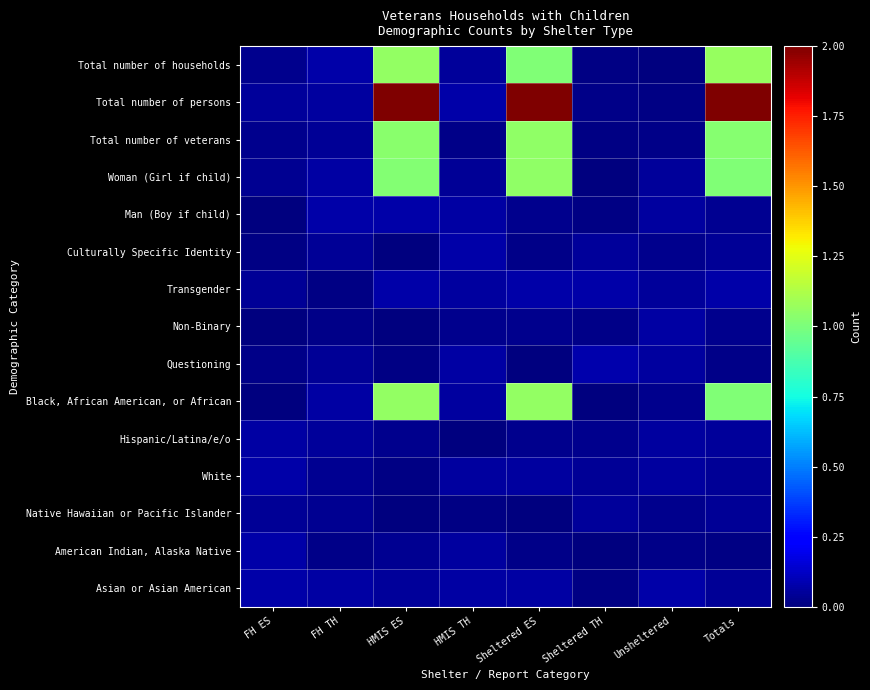

Reading left to right, transcribe all the data shown in this chart.

Total number of households: FH ES=0.0	FH TH=0.1	HMIS ES=1.1	HMIS TH=0.0	Sheltered ES=1.0	Sheltered TH=0.0	Unsheltered=0.0	Totals=1.1
Total number of persons: FH ES=0.0	FH TH=0.1	HMIS ES=2.0	HMIS TH=0.1	Sheltered ES=2.1	Sheltered TH=0.0	Unsheltered=0.0	Totals=2.0
Total number of veterans: FH ES=0.0	FH TH=0.0	HMIS ES=1.0	HMIS TH=0.0	Sheltered ES=1.0	Sheltered TH=0.0	Unsheltered=0.0	Totals=1.0
Woman (Girl if child): FH ES=0.0	FH TH=0.1	HMIS ES=1.0	HMIS TH=0.0	Sheltered ES=1.0	Sheltered TH=0.0	Unsheltered=0.0	Totals=1.0
Man (Boy if child): FH ES=0.0	FH TH=0.1	HMIS ES=0.1	HMIS TH=0.1	Sheltered ES=0.0	Sheltered TH=0.0	Unsheltered=0.1	Totals=0.0
Culturally Specific Identity: FH ES=0.0	FH TH=0.0	HMIS ES=0.0	HMIS TH=0.1	Sheltered ES=0.0	Sheltered TH=0.1	Unsheltered=0.0	Totals=0.0
Transgender: FH ES=0.0	FH TH=0.0	HMIS ES=0.1	HMIS TH=0.1	Sheltered ES=0.1	Sheltered TH=0.1	Unsheltered=0.0	Totals=0.1
Non-Binary: FH ES=0.0	FH TH=0.0	HMIS ES=0.0	HMIS TH=0.0	Sheltered ES=0.0	Sheltered TH=0.0	Unsheltered=0.1	Totals=0.0
Questioning: FH ES=0.0	FH TH=0.0	HMIS ES=0.0	HMIS TH=0.1	Sheltered ES=0.0	Sheltered TH=0.1	Unsheltered=0.1	Totals=0.0
Black, African American, or African: FH ES=0.0	FH TH=0.1	HMIS ES=1.1	HMIS TH=0.1	Sheltered ES=1.1	Sheltered TH=0.0	Unsheltered=0.0	Totals=1.0
Hispanic/Latina/e/o: FH ES=0.1	FH TH=0.0	HMIS ES=0.0	HMIS TH=0.0	Sheltered ES=0.0	Sheltered TH=0.0	Unsheltered=0.1	Totals=0.1
White: FH ES=0.1	FH TH=0.0	HMIS ES=0.0	HMIS TH=0.1	Sheltered ES=0.1	Sheltered TH=0.0	Unsheltered=0.1	Totals=0.0
Native Hawaiian or Pacific Islander: FH ES=0.0	FH TH=0.0	HMIS ES=0.0	HMIS TH=0.0	Sheltered ES=0.0	Sheltered TH=0.1	Unsheltered=0.0	Totals=0.0
American Indian, Alaska Native: FH ES=0.1	FH TH=0.0	HMIS ES=0.0	HMIS TH=0.1	Sheltered ES=0.0	Sheltered TH=0.0	Unsheltered=0.0	Totals=0.0
Asian or Asian American: FH ES=0.1	FH TH=0.1	HMIS ES=0.1	HMIS TH=0.1	Sheltered ES=0.1	Sheltered TH=0.0	Unsheltered=0.1	Totals=0.0